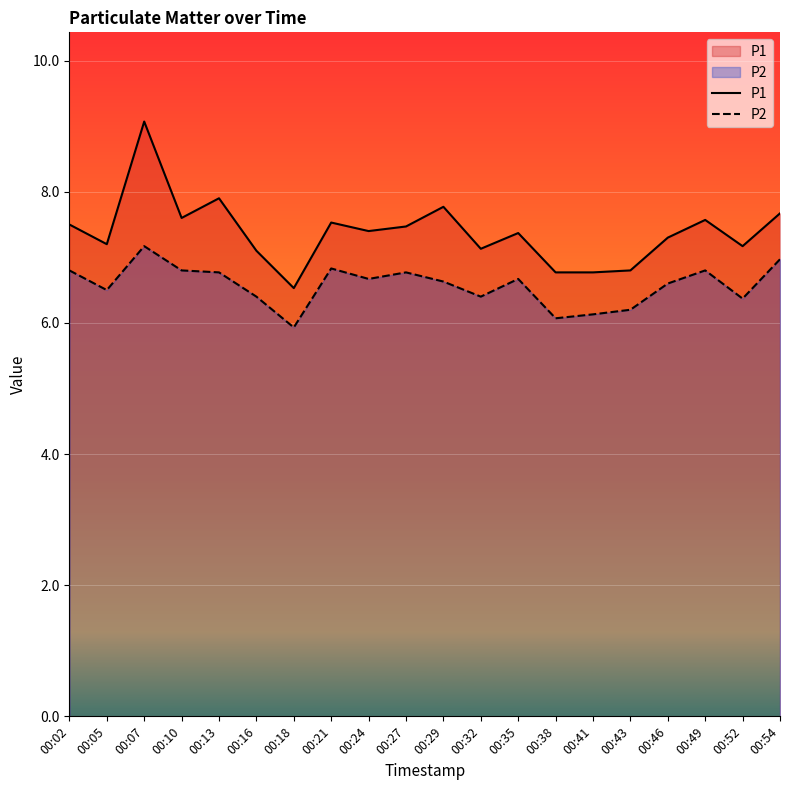

What is the average value of the P2 series?

6.6